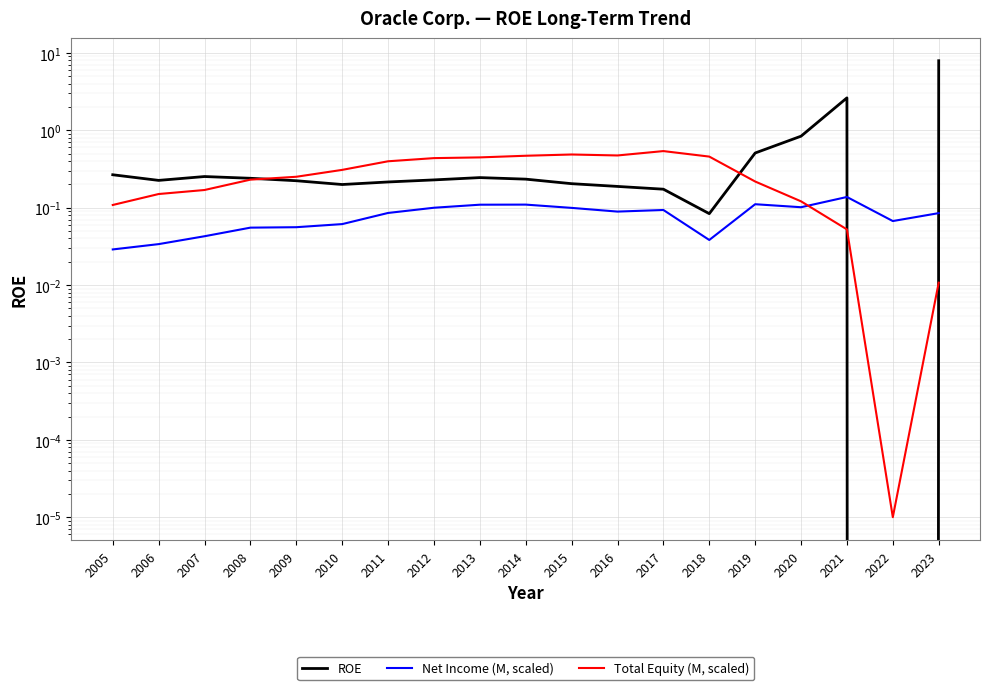

What are all the series names shown in the legend?

ROE, Net Income (M, scaled), Total Equity (M, scaled)